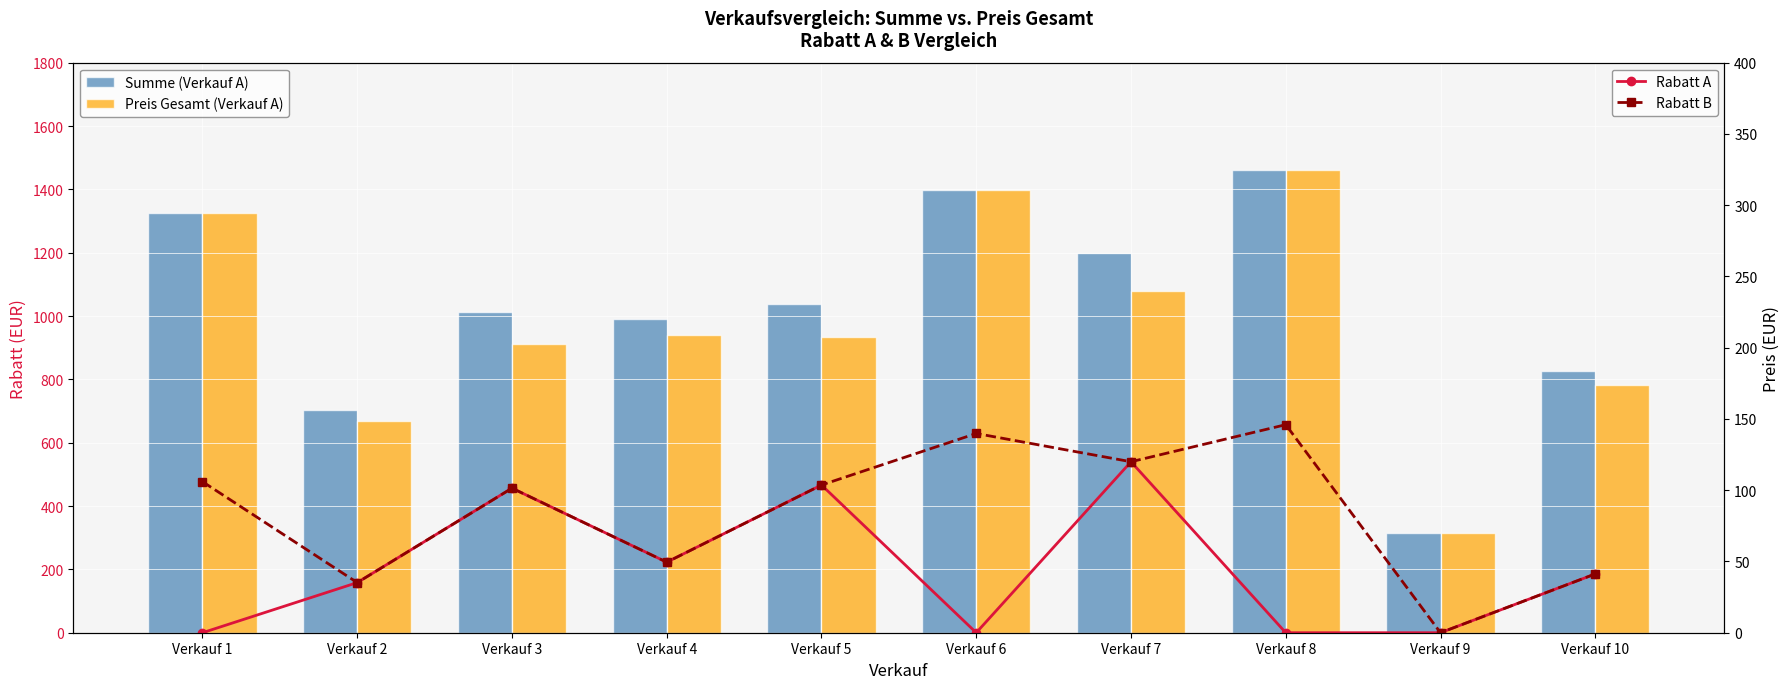

Is it true that Rabatt B equals 70.3 at Verkauf 8?

False